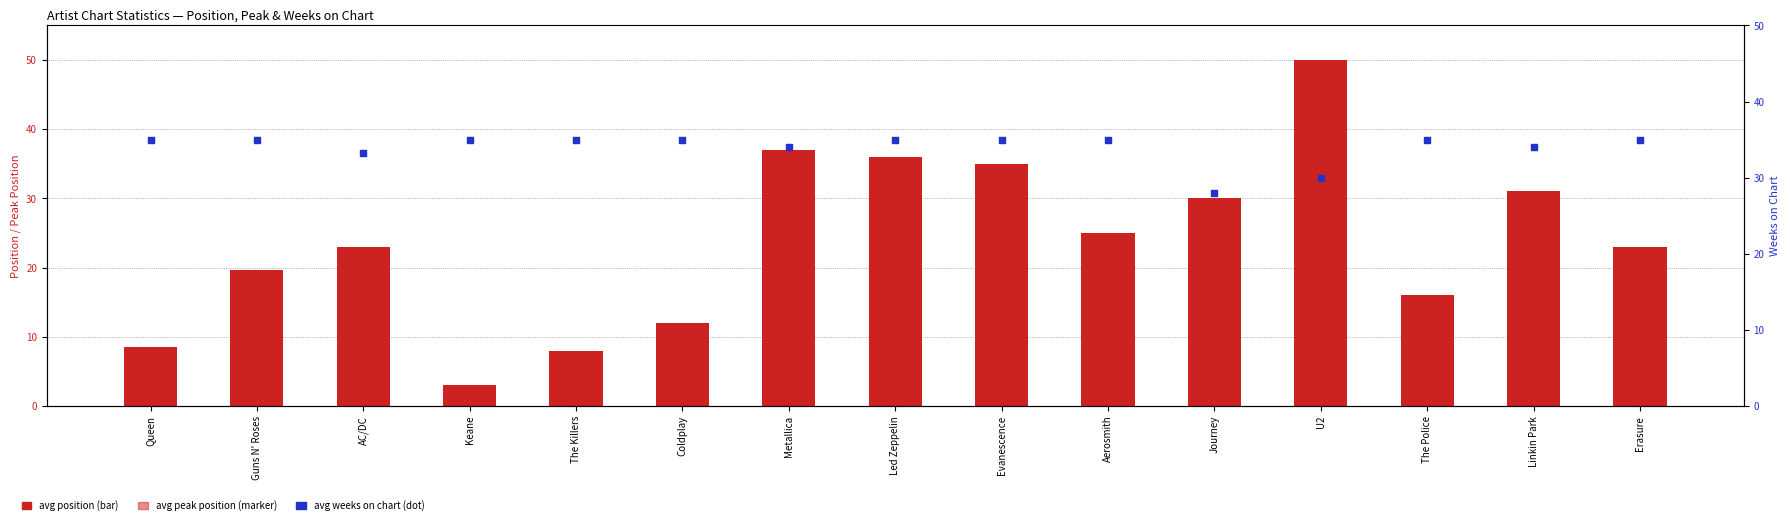

Which series contains the lowest Y value?

avg peak position